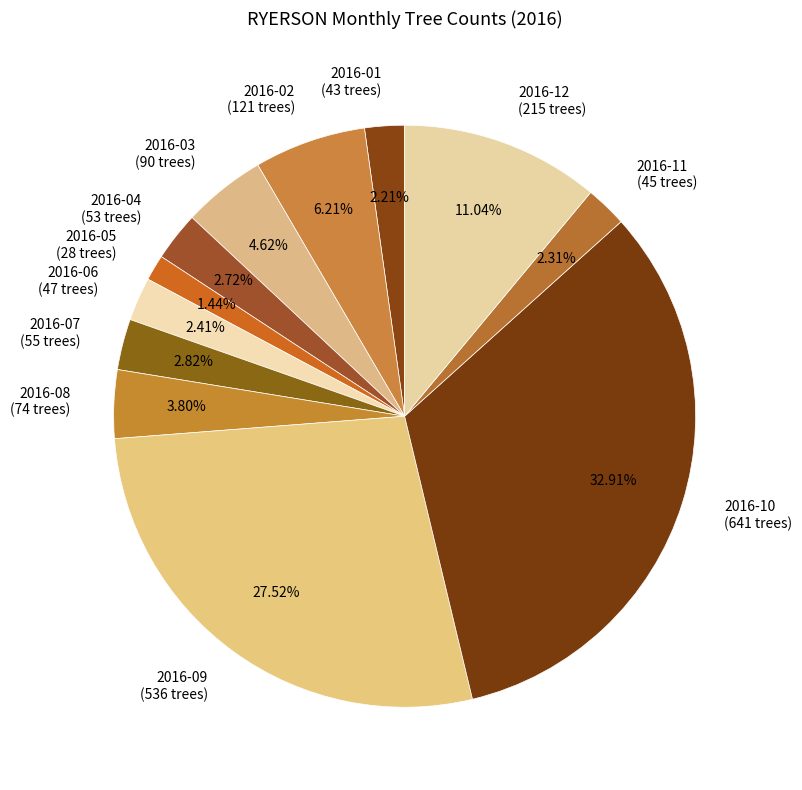

To the nearest percent, what portion does 2016-10 represent?

33%